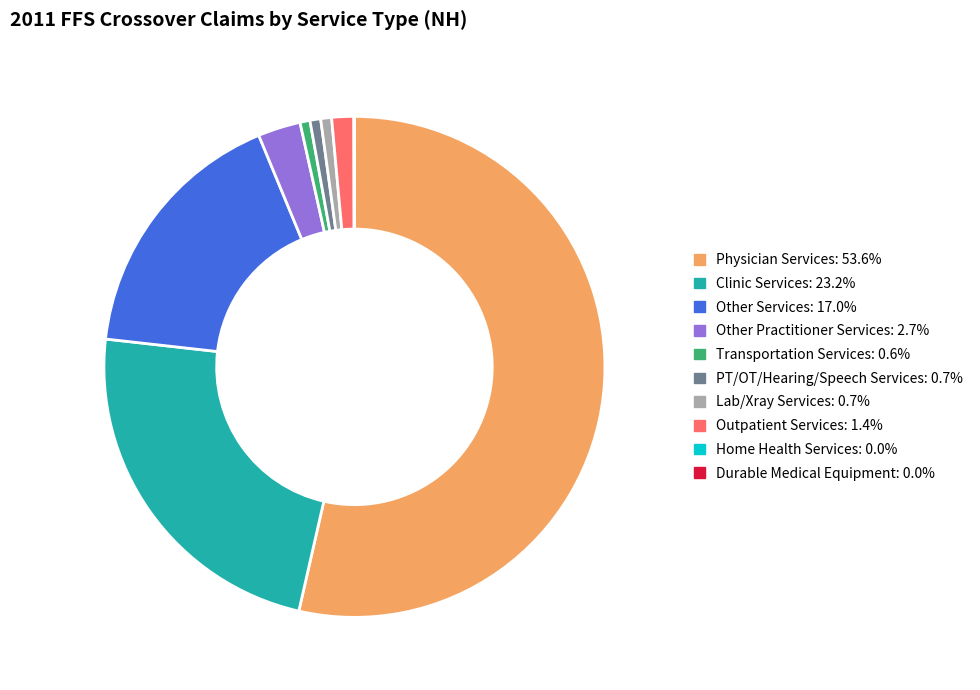

Does any single category account for the majority?

Yes